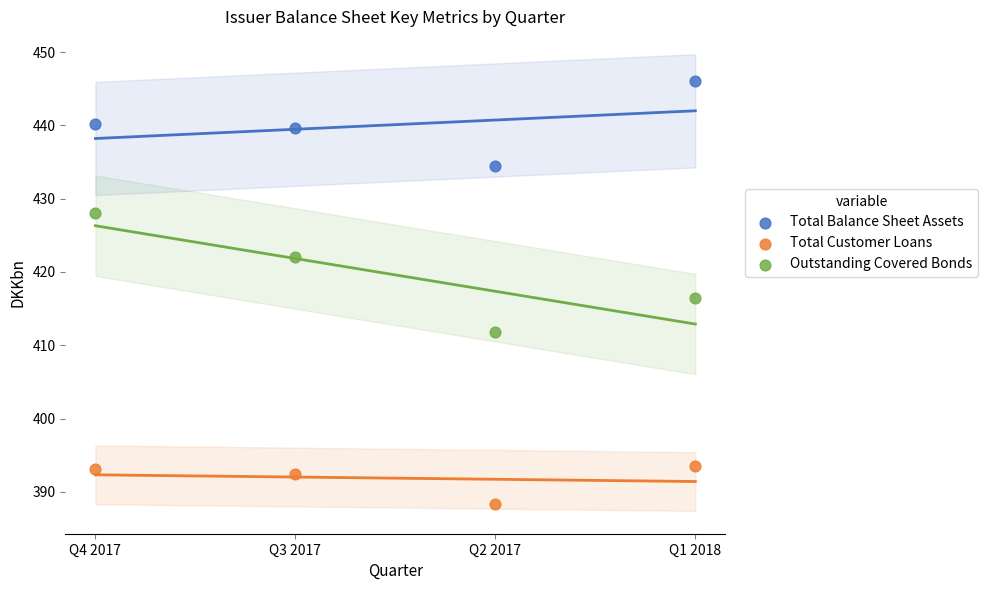

Across all data points, what is the average Y value?

417.2